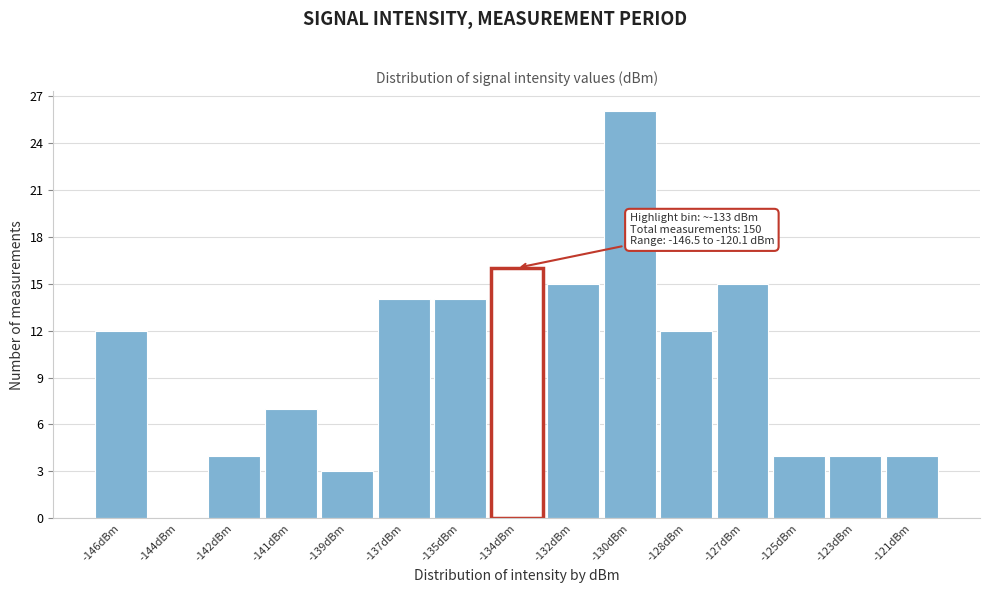

Reading left to right, transcribe all the data shown in this chart.

-146dBm=12	-144dBm=0	-142dBm=4	-141dBm=7	-139dBm=3	-137dBm=14	-135dBm=14	-134dBm=16	-132dBm=15	-130dBm=26	-128dBm=12	-127dBm=15	-125dBm=4	-123dBm=4	-121dBm=4